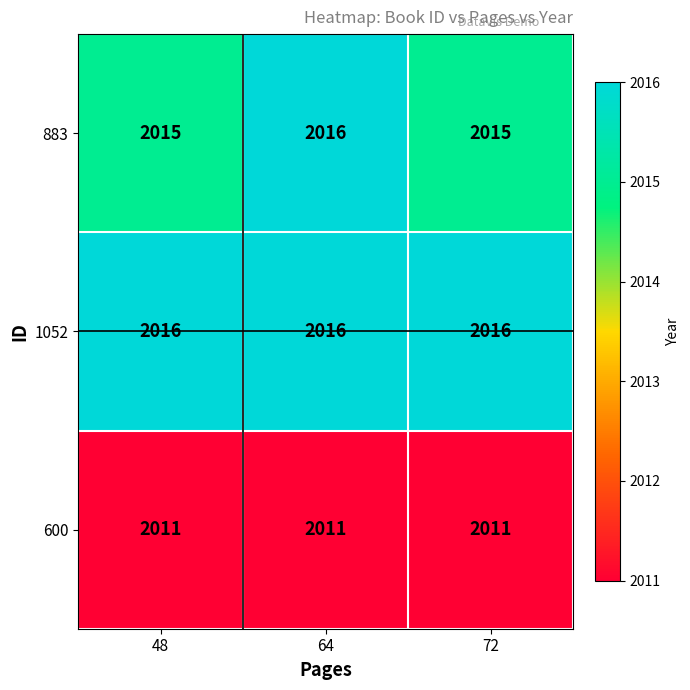

Which series has the largest total across all categories?

1052